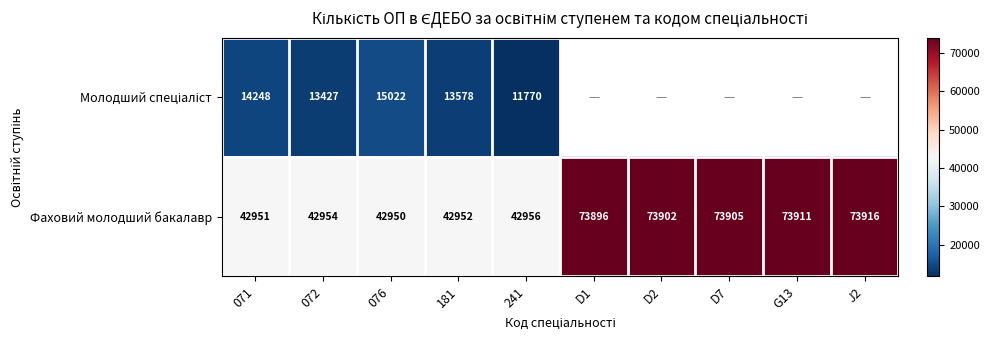

What is the total value across all series at 076?

57972